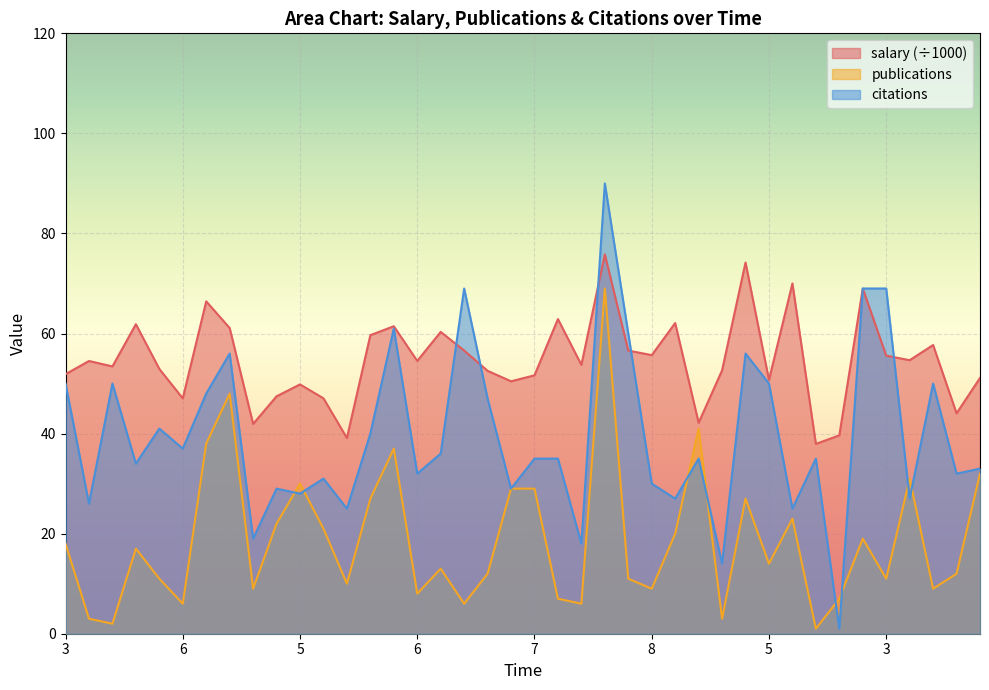

At which label does publications reach its peak?

13